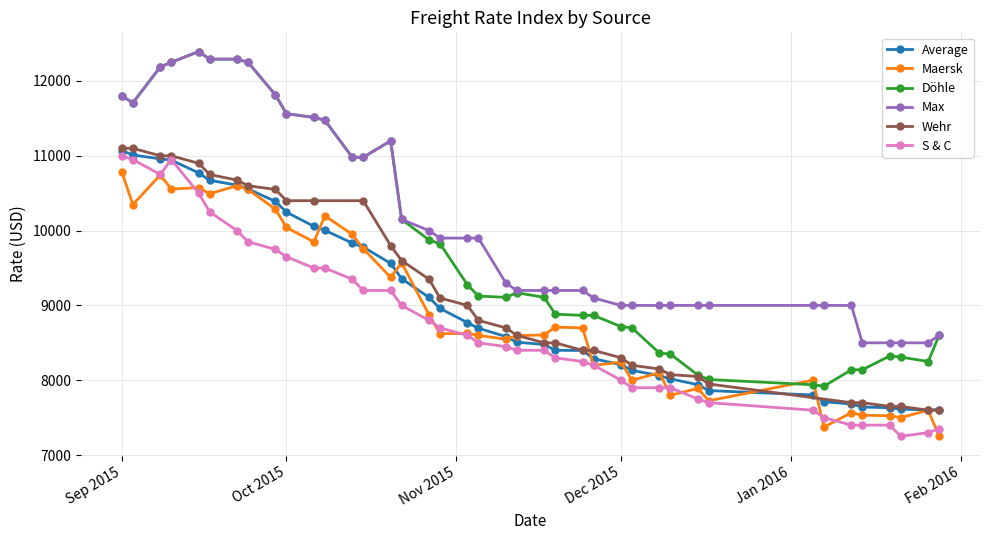

Is it true that Maersk equals 6391 at Oct 2015?

False